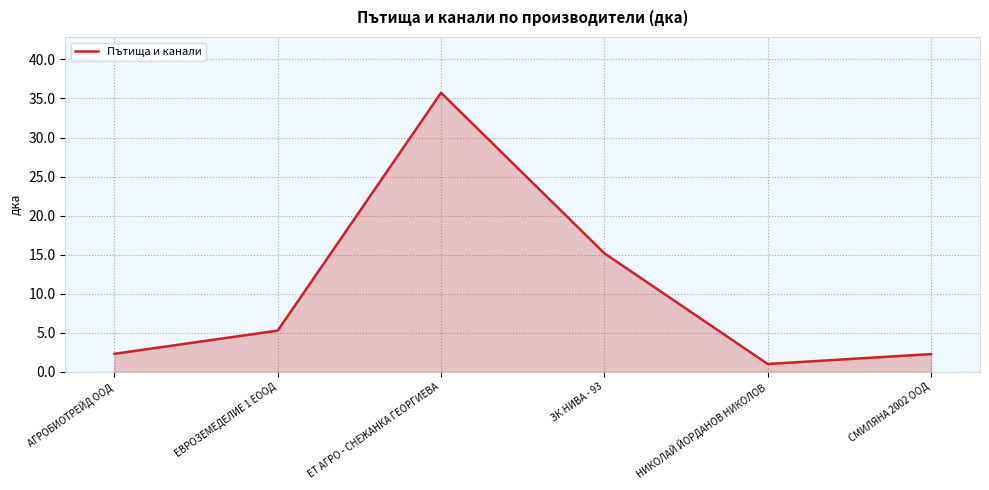

What position from the left is ЕТ АГРО - СНЕЖАНКА ГЕОРГИЕВА?

3